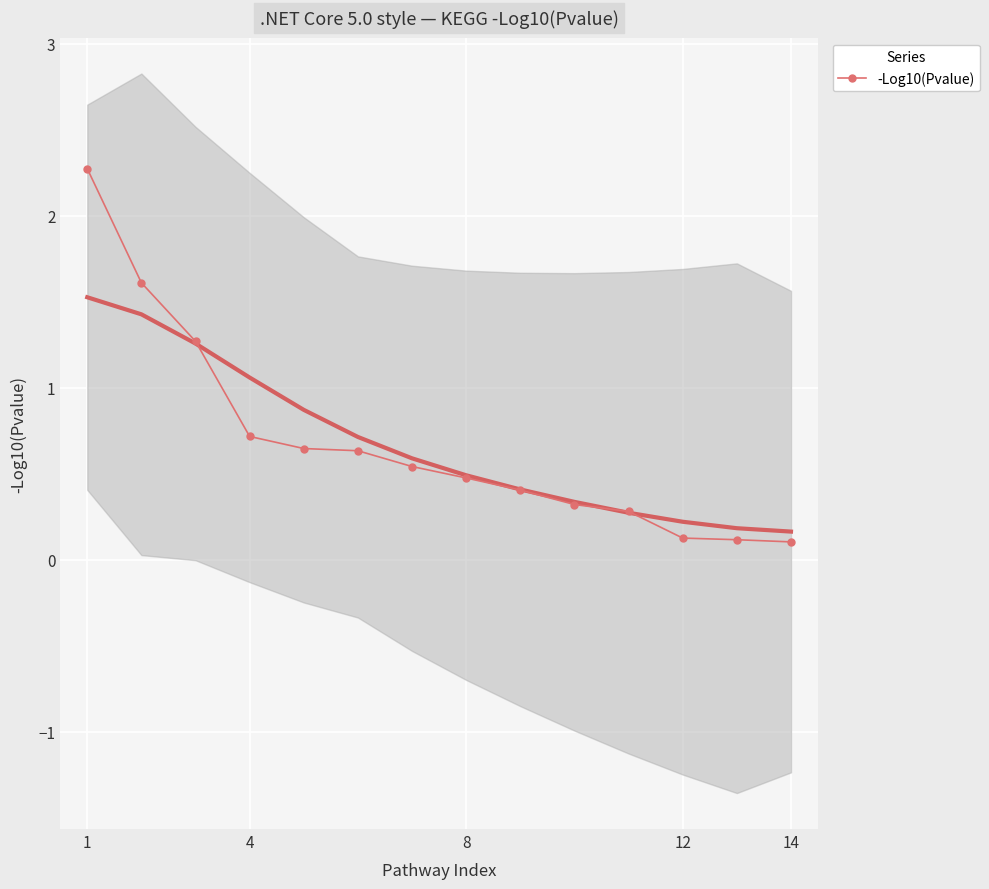

Is it true that -Log10(Pvalue) equals 0.1 at 12?

True